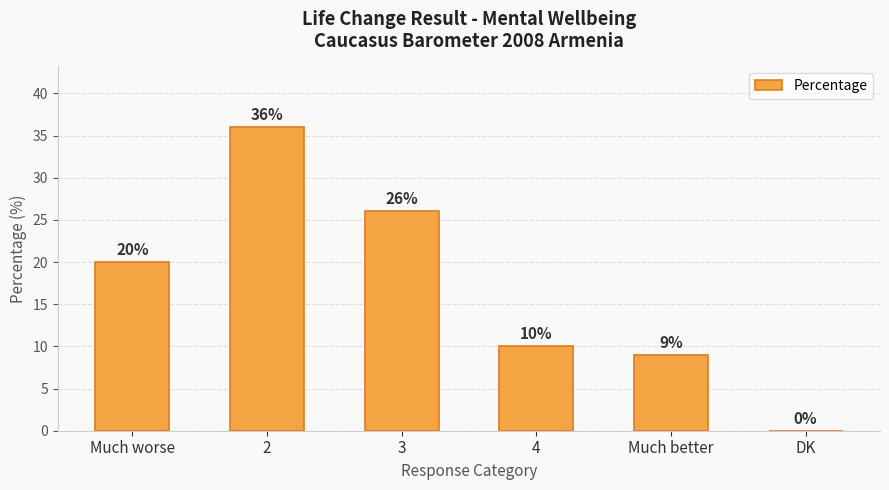

How many values are above zero?

5